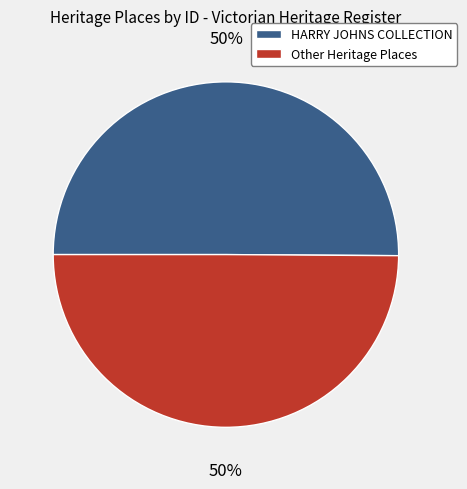

True or false: Other Heritage Places accounts for 36% of the total.

False